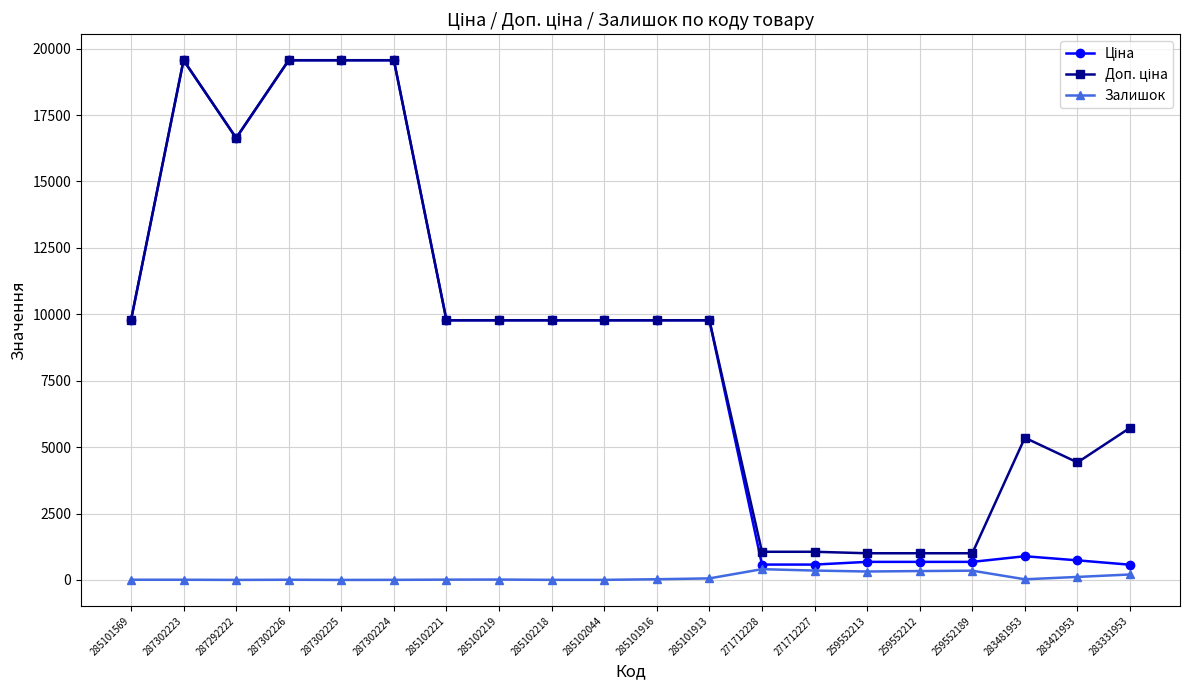

At how many categories does at least one series exceed 6467?

12